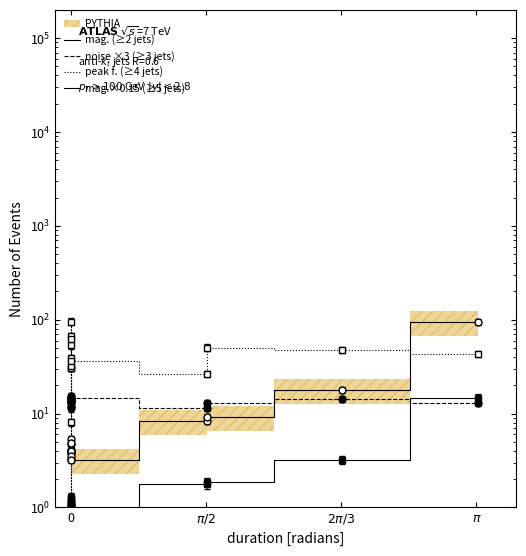

In mag. (≥2 jets), how many points are lower than both neighbors (excluding endpoints)?

4